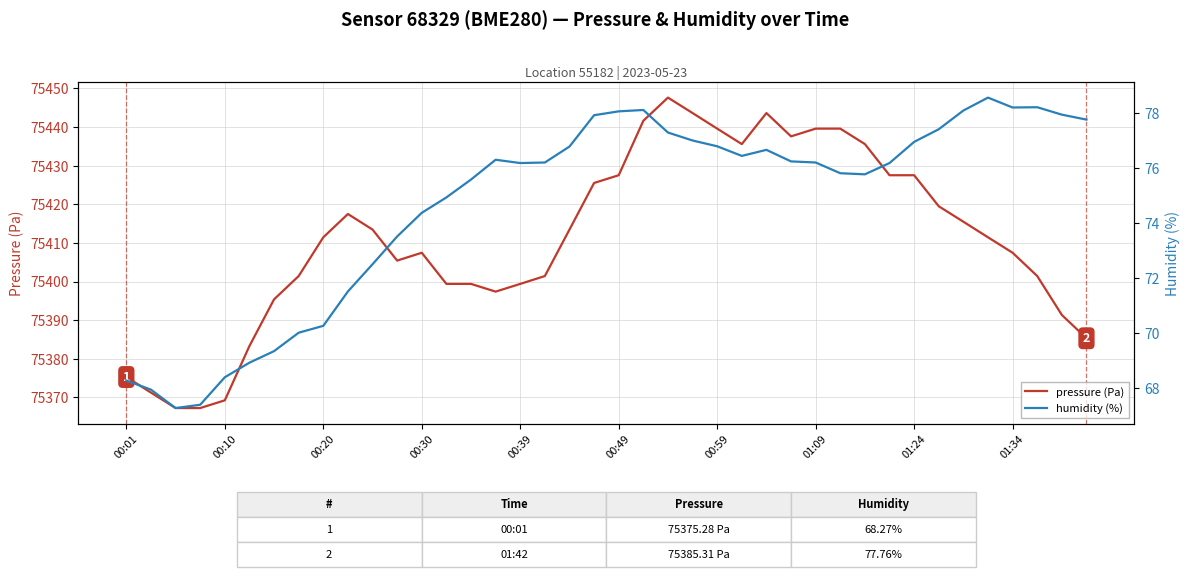

What is the maximum value for pressure (Pa)?

75447.6